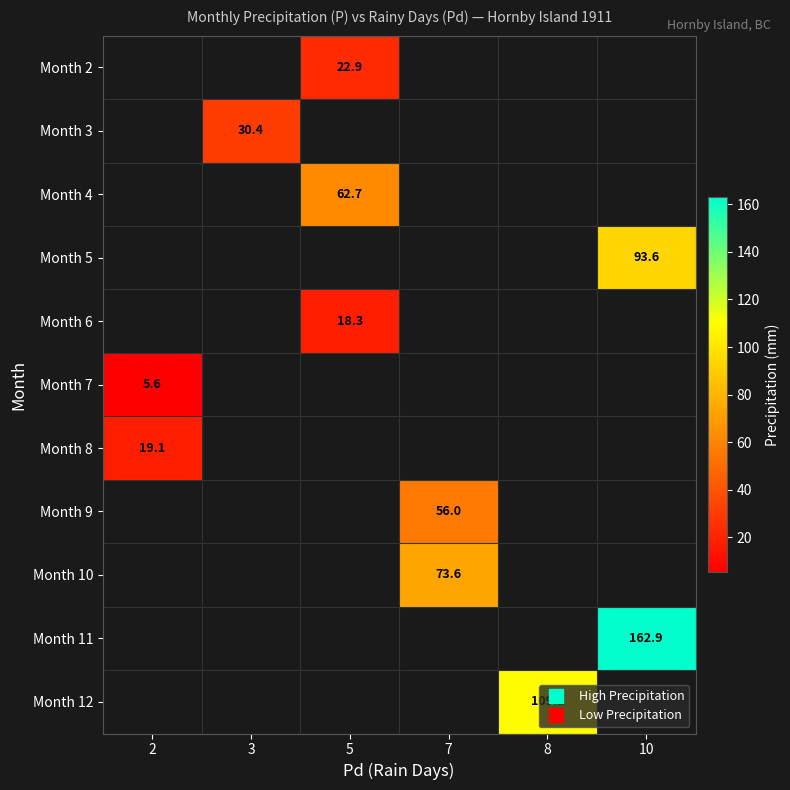

At which category does the chart reach its peak across all series?

10